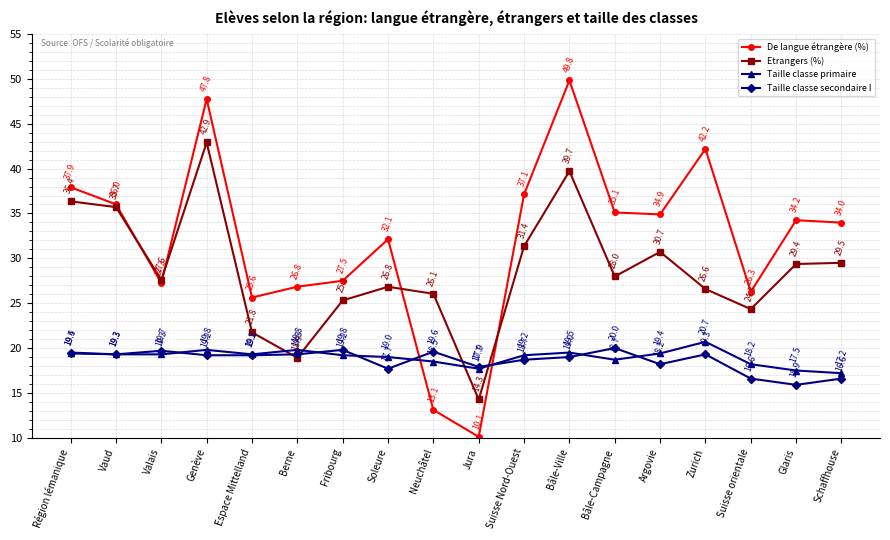

At which category is the sum across all series the highest?

Genève